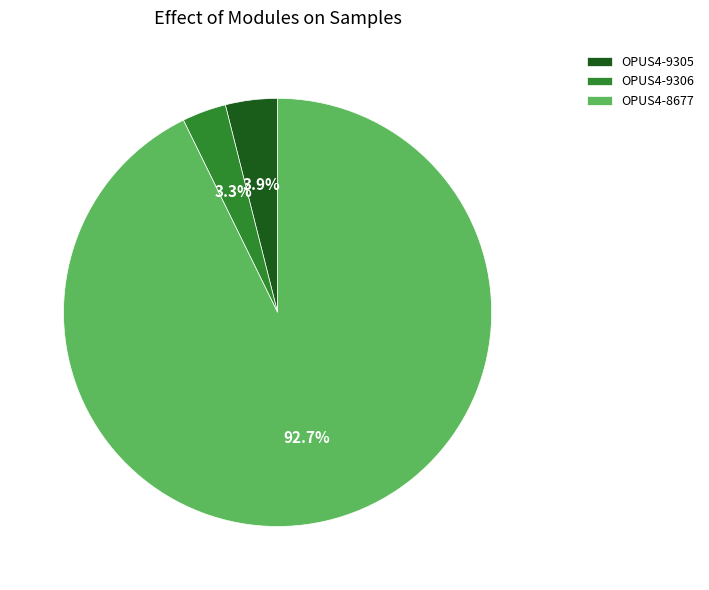

How many slices are in this pie chart?

3